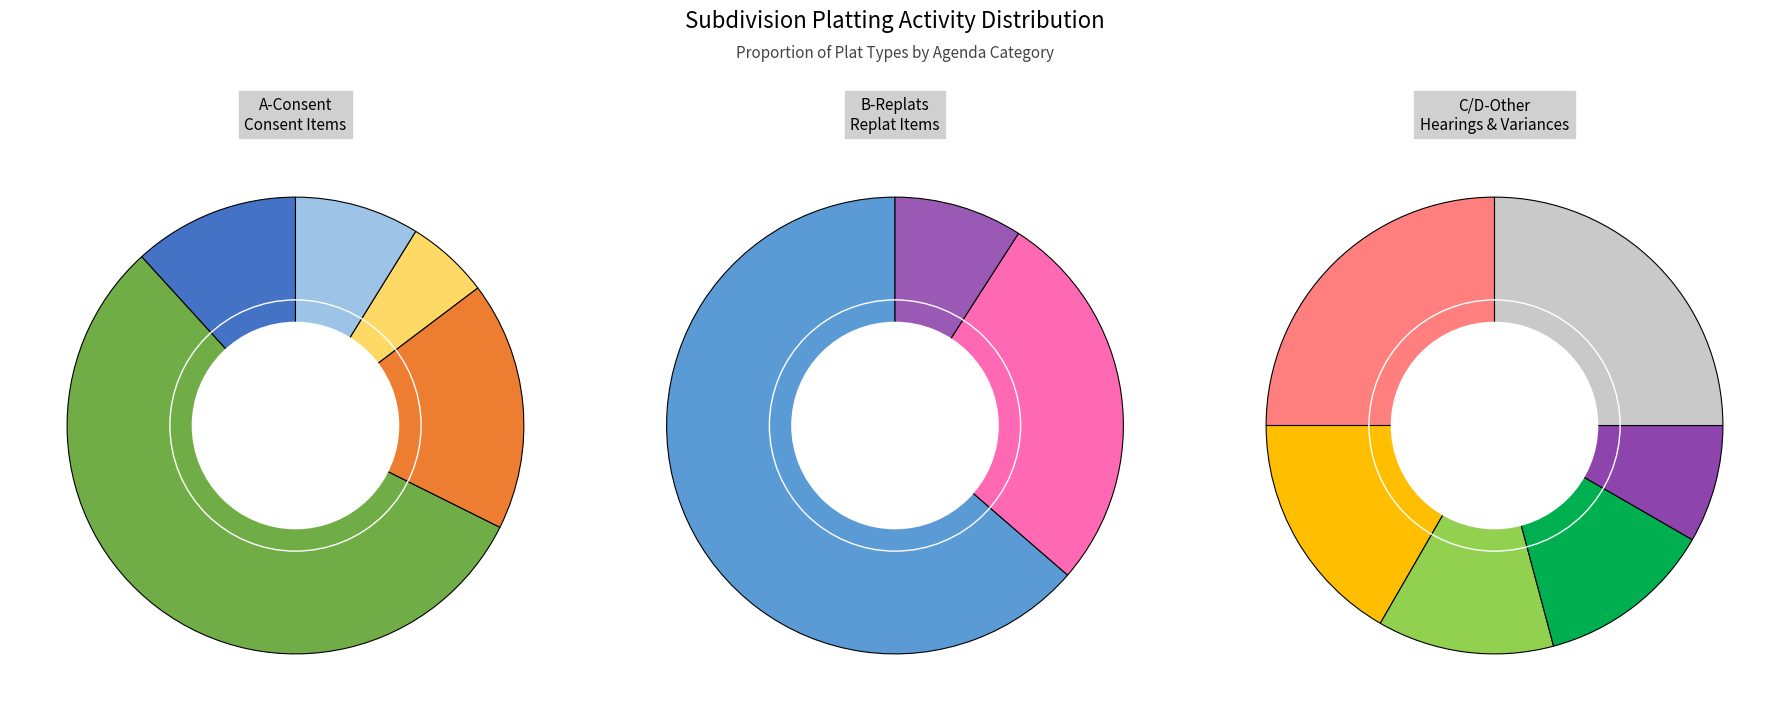

What is the largest slice in the pie chart?

Class 2 subdivision replat